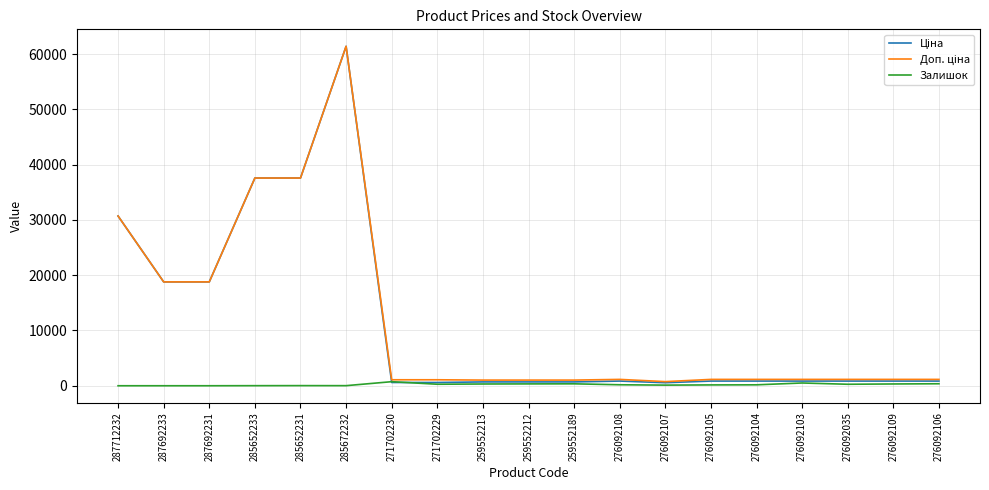

Is it true that Залишок equals 114.0 at 276092107?

True